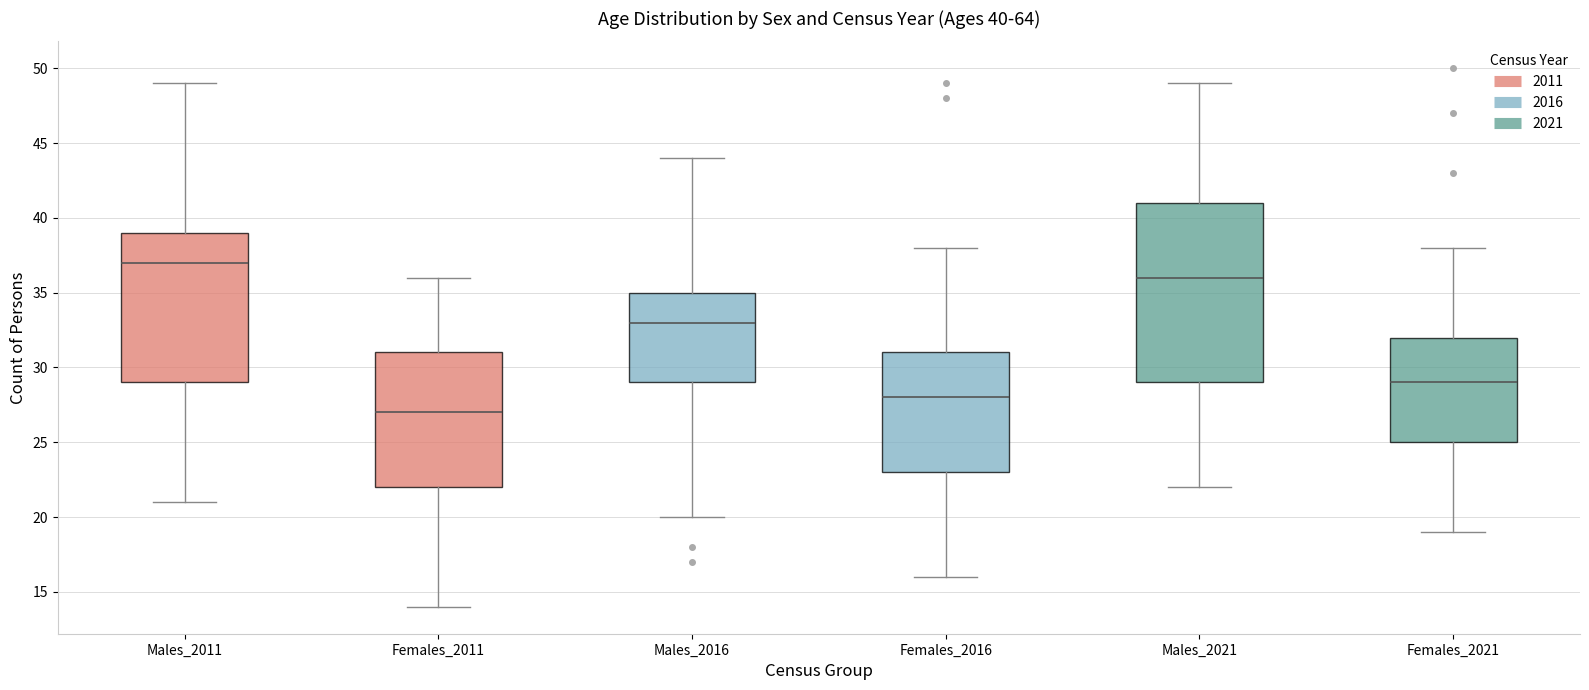

Which box is the tallest, from its lower edge to its upper edge?

Males_2021